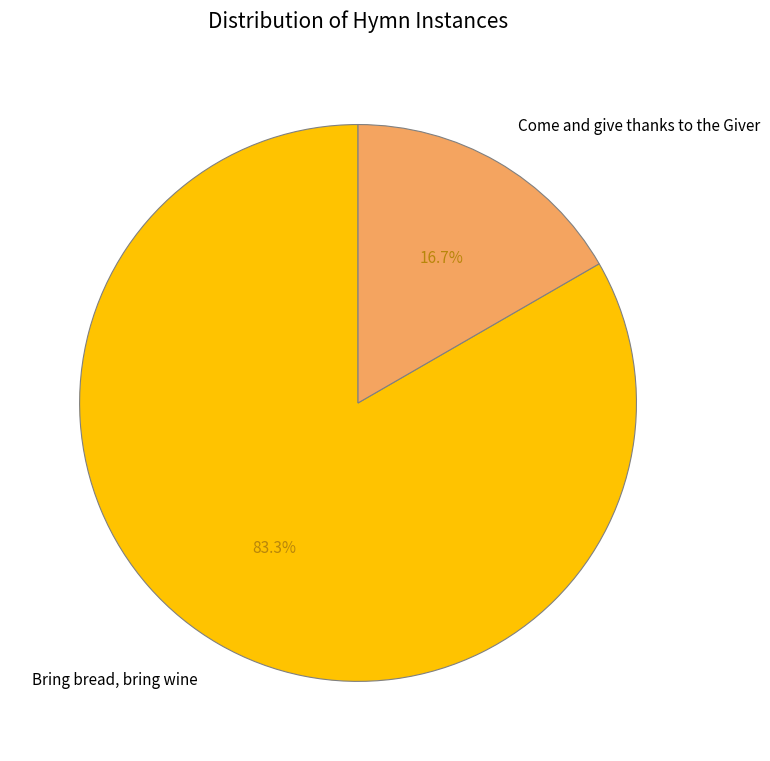

Does Bring bread, bring wine represent more than half of the total?

Yes